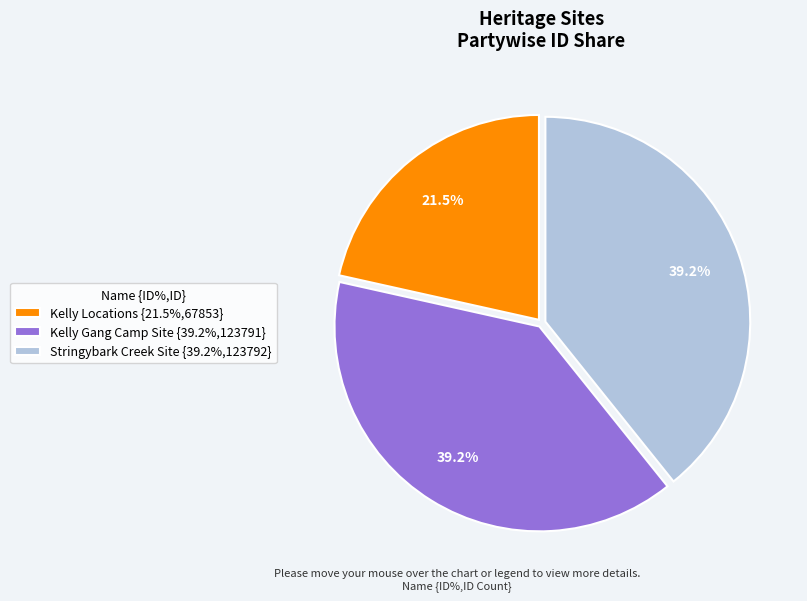

Is there any slice that represents more than half of the pie?

No